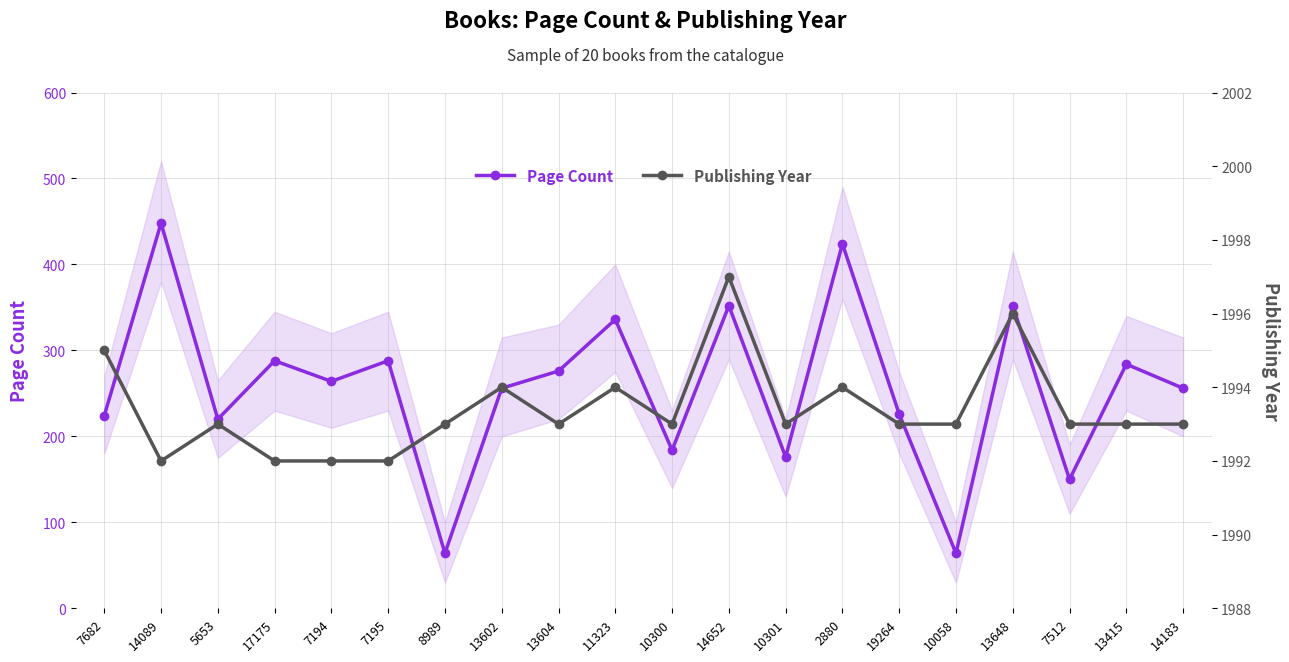

Where is Publishing Year nearest to the value 1994?

13602